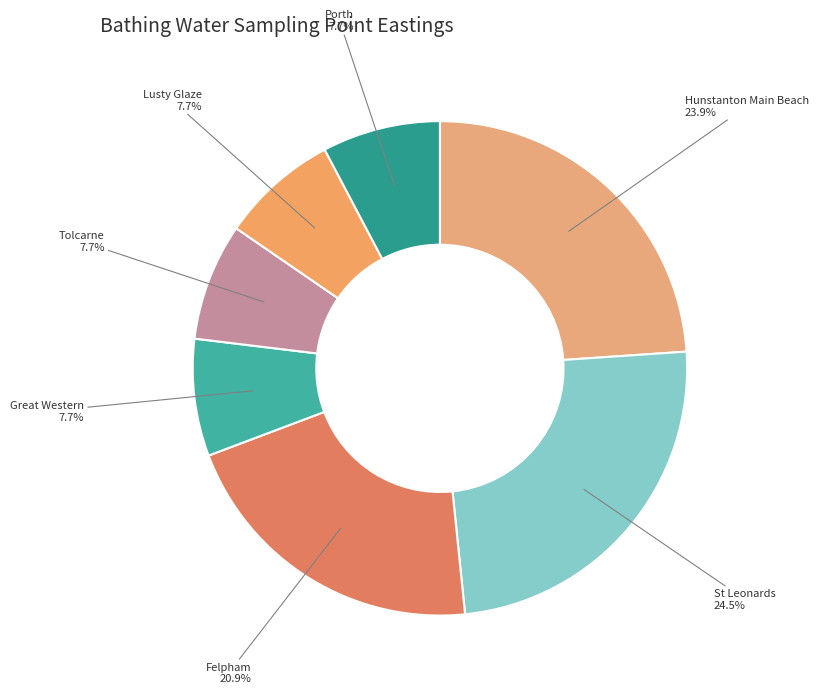

True or false: St Leonards accounts for 34% of the total.

False